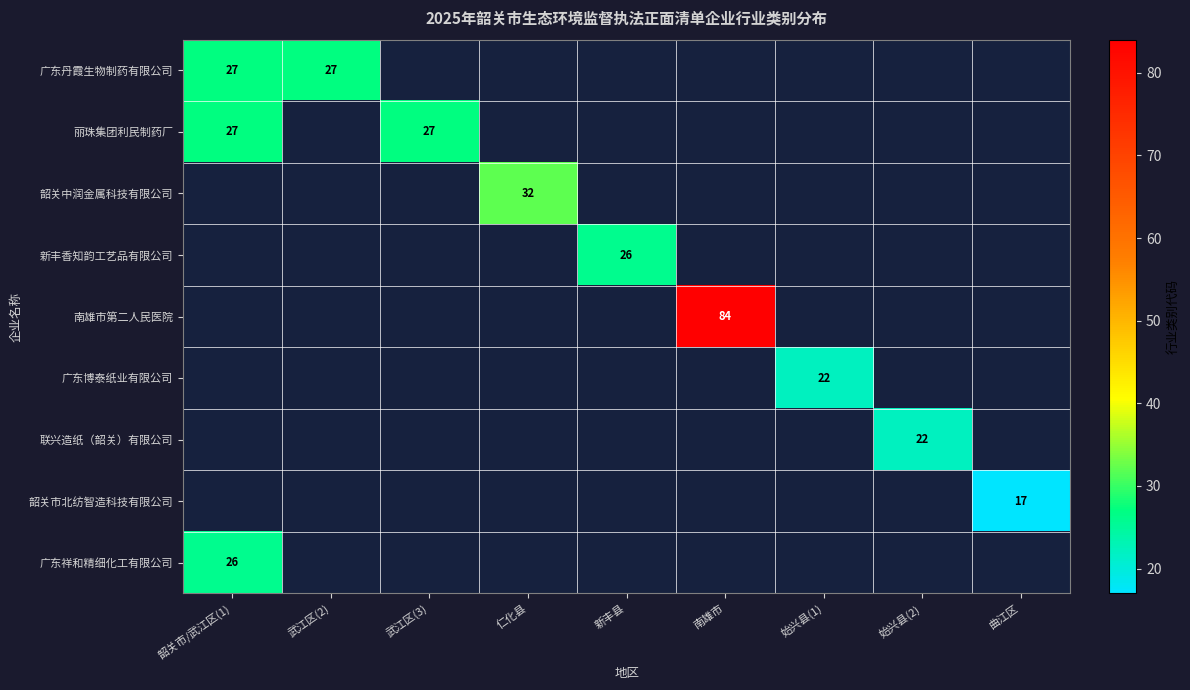

The value of 丽珠集团利民制药厂 at 武江区(3) is 36. True or false?

False